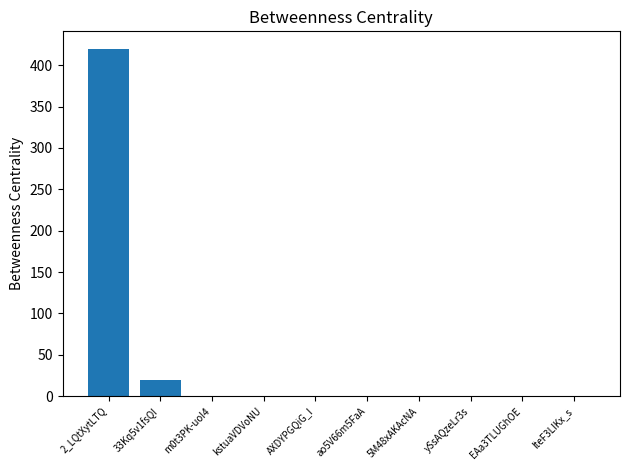

Are the bars horizontal?

No